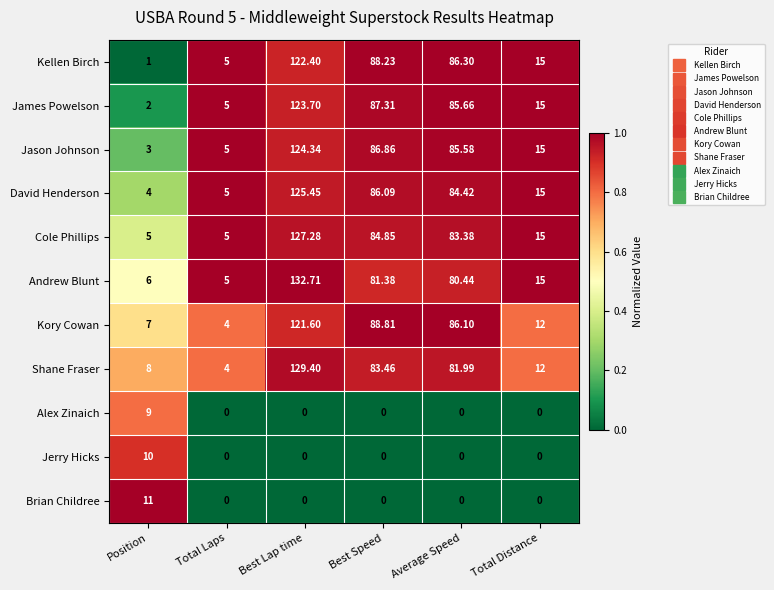

Where does the Kory Cowan series first go above 86?

Best Lap time